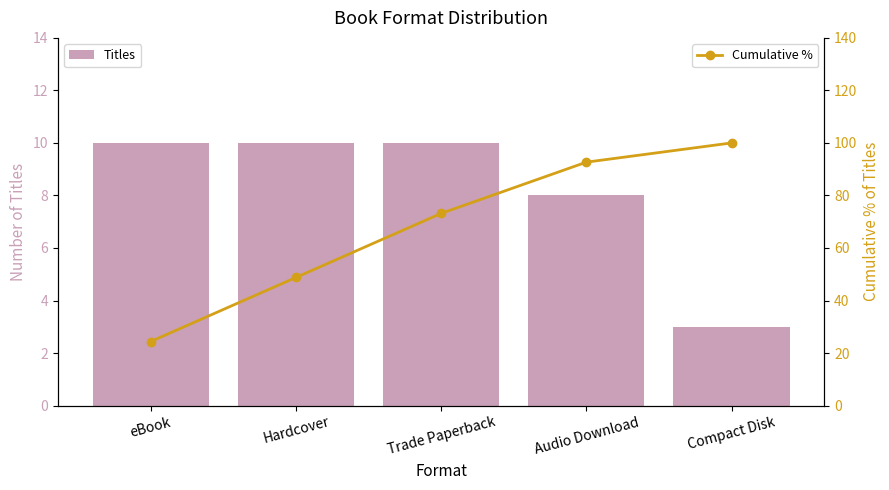

Reading right to left, extract all data points from this chart.

Titles: 3.0	8.0	10.0	10.0	10.0
Cumulative %: 100.0	92.7	73.2	48.8	24.4